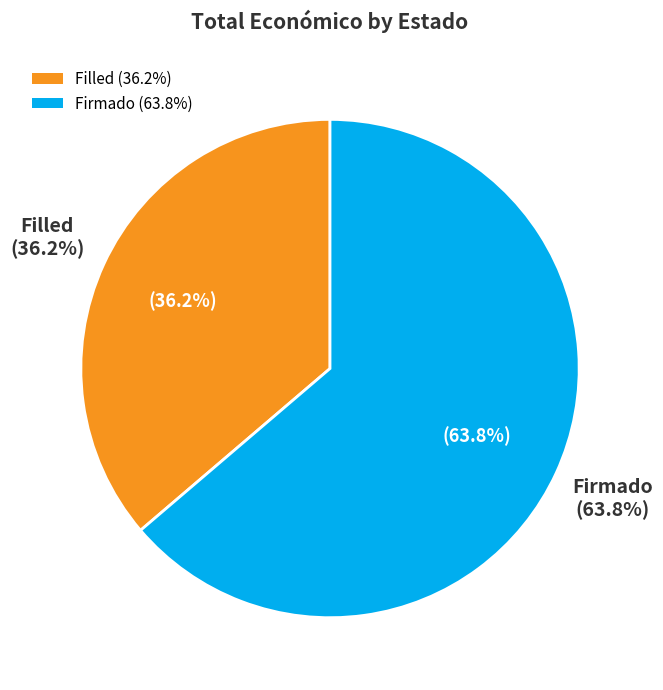

What is the smallest slice in the pie chart?

Filled